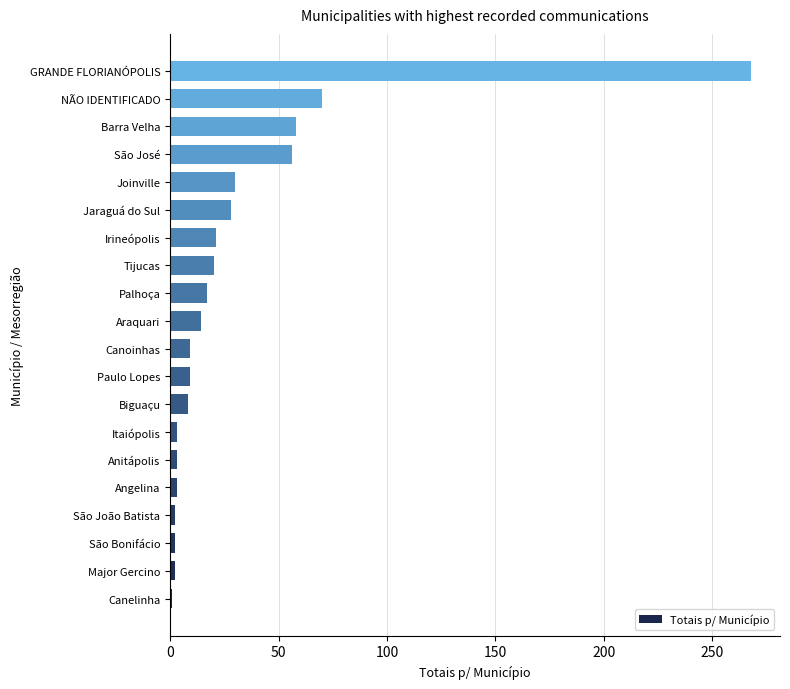

The value at São José is 56. True or false?

True